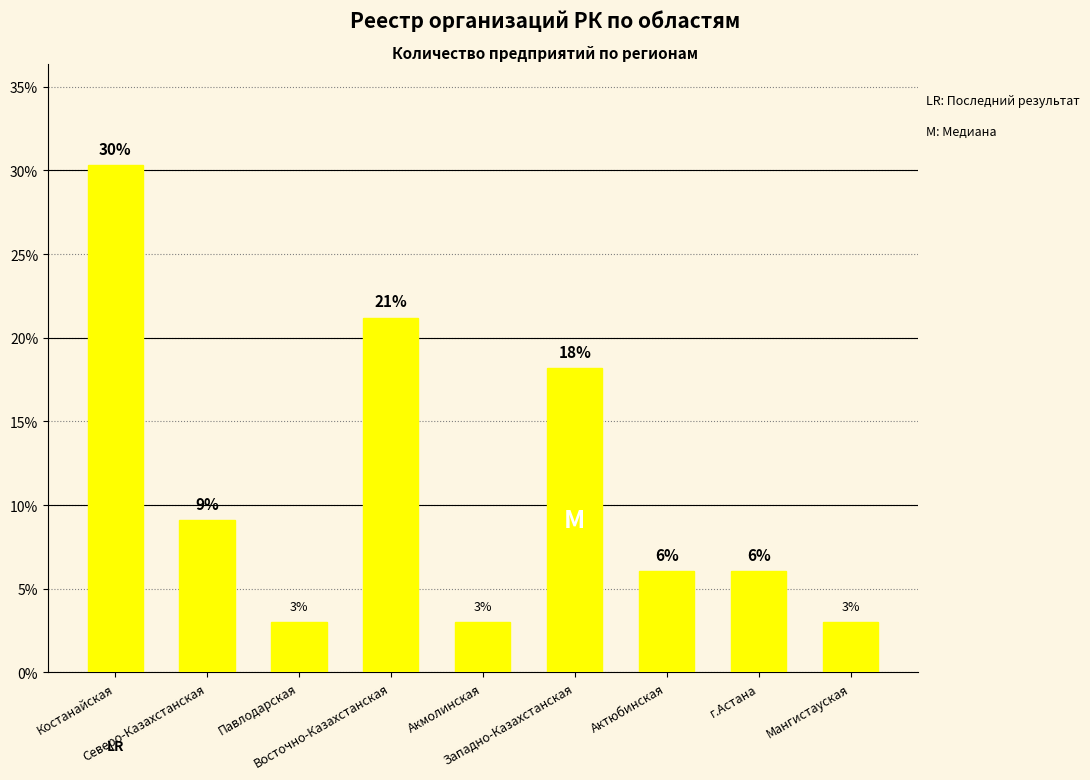

How many bars are there in total?

9